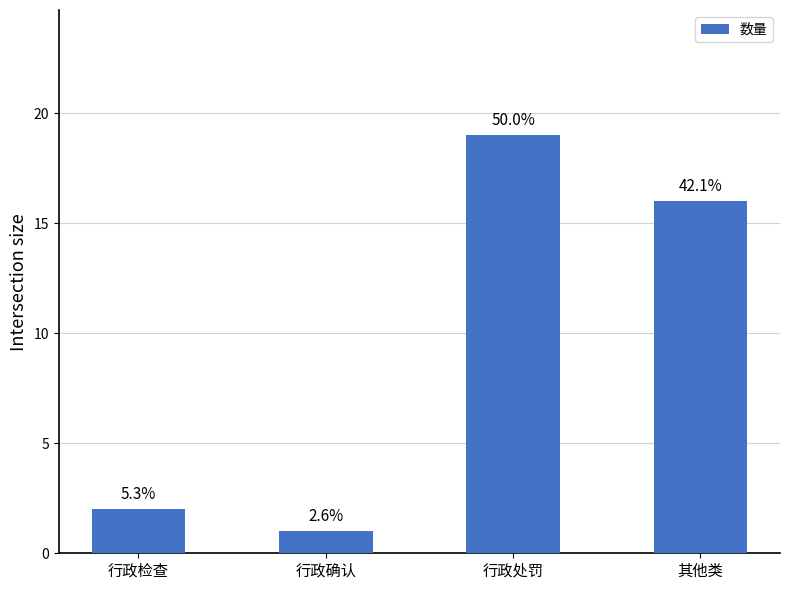

Rank the categories by value from highest to lowest.

行政处罚, 其他类, 行政检查, 行政确认